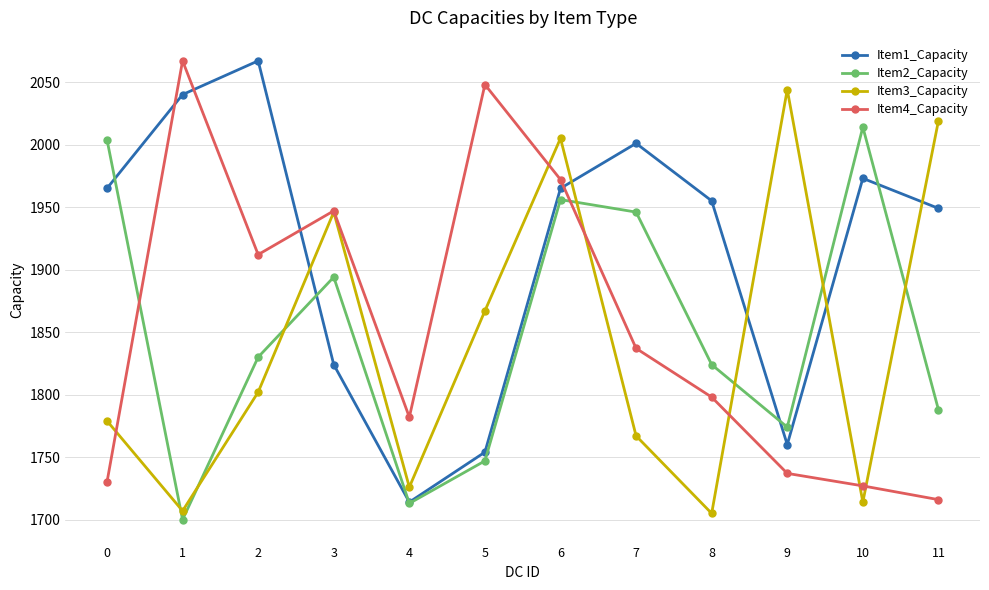

What is the difference between the maximum and minimum values in the Item2_Capacity series?

314